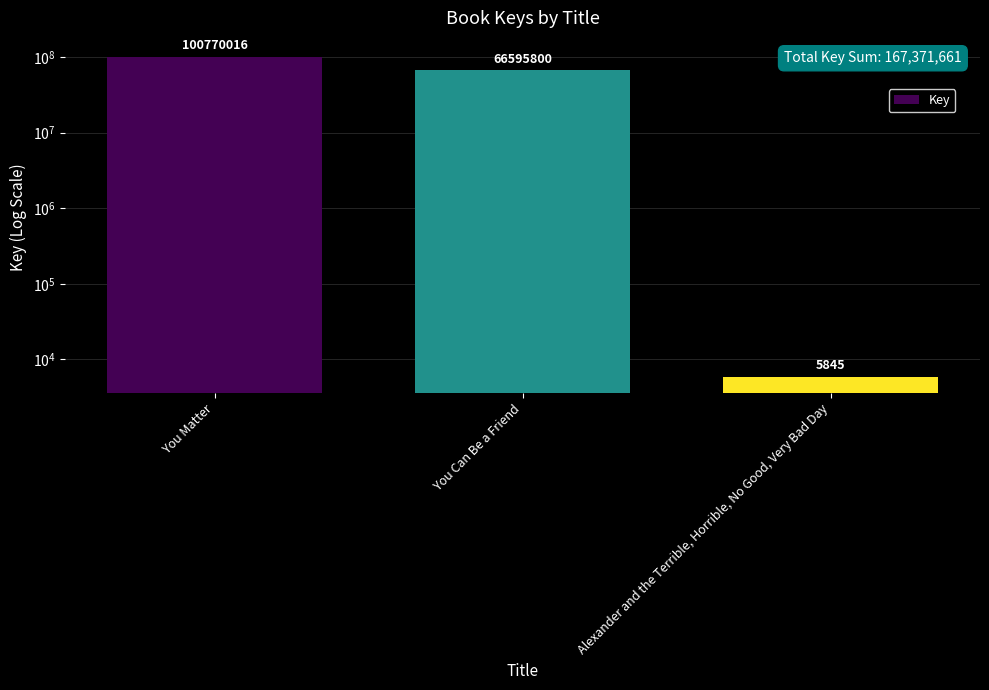

The chart shows a value of 7684 at Alexander and the Terrible, Horrible, No Good, Very Bad Day. True or false?

False